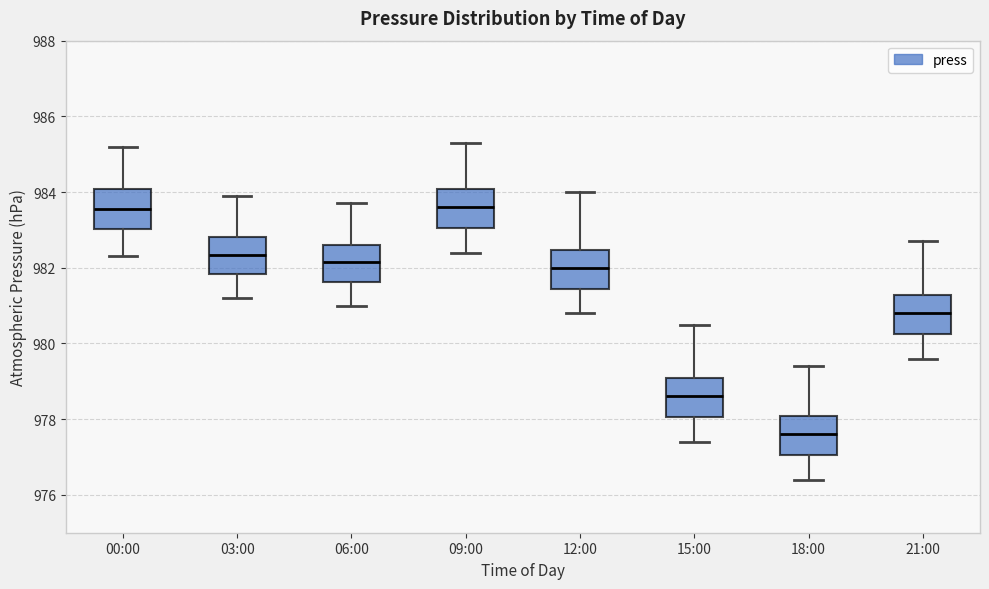

Where does the median line of the box for 18:00 sit on the y-axis? The values are not printed on the chart, so give them approximately, as read against the axis.

977.6